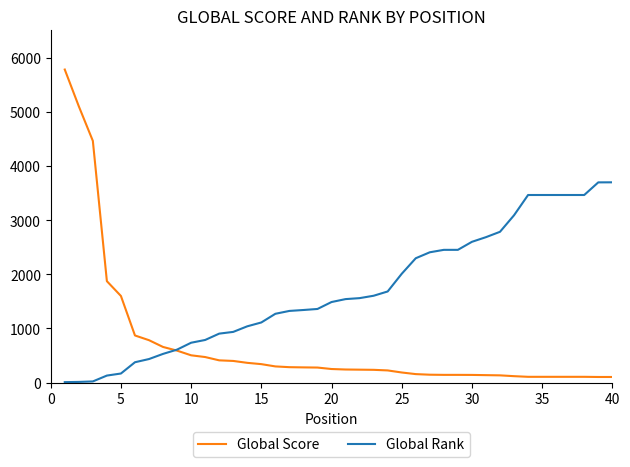

List the series in order of their overall mean, lowest first.

Global Score, Global Rank